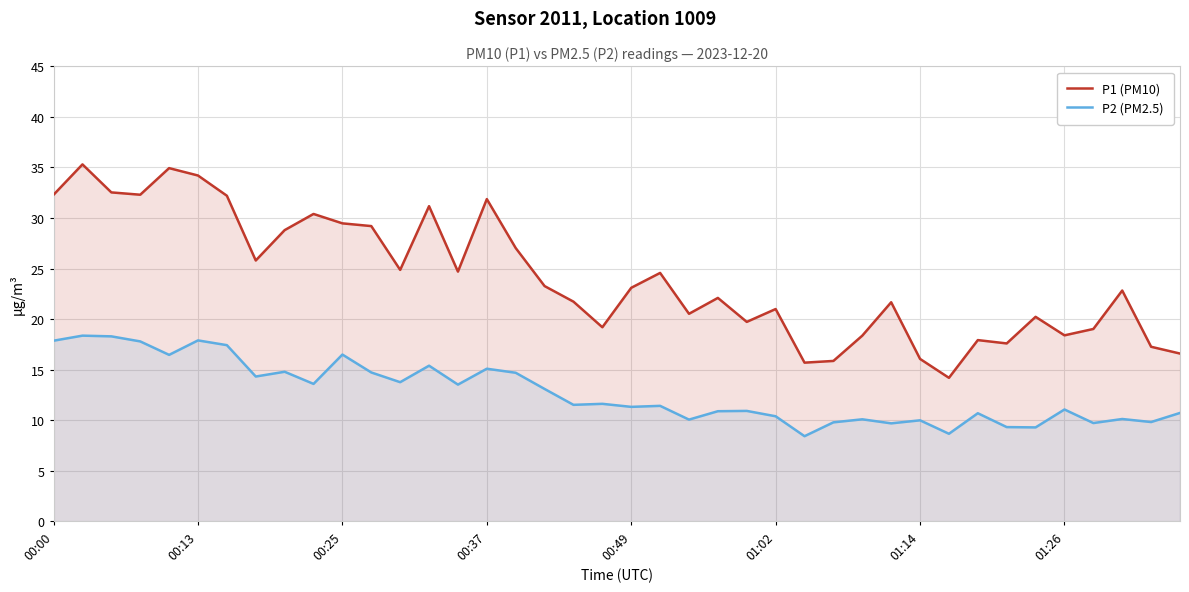

Which series has the largest total across all categories?

P1 (PM10)